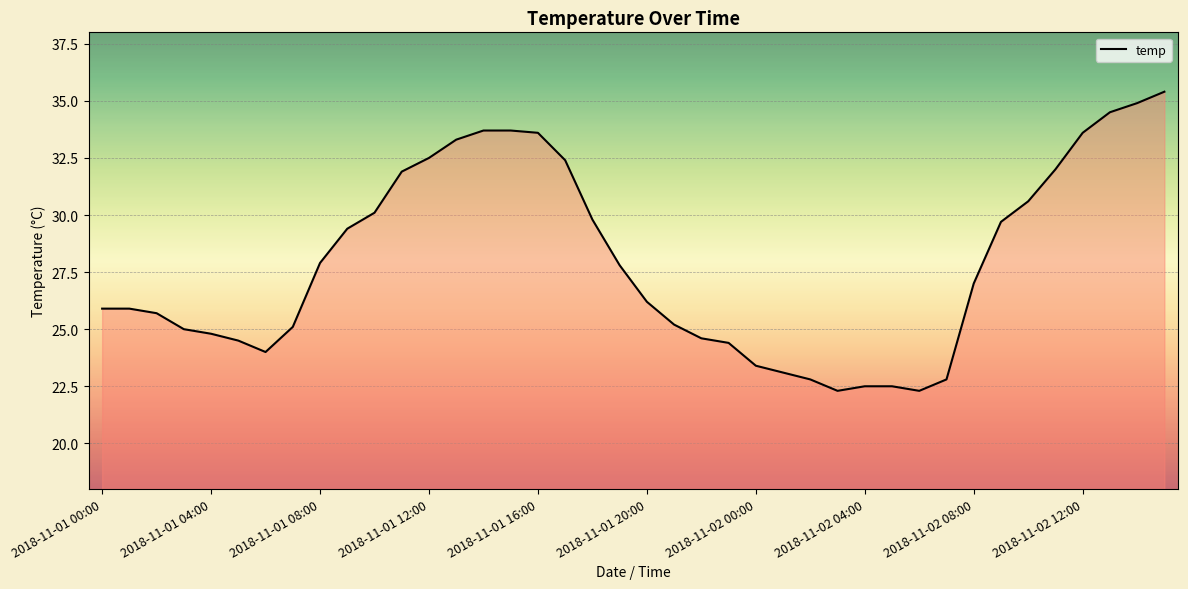

What is the greatest value displayed?

35.4